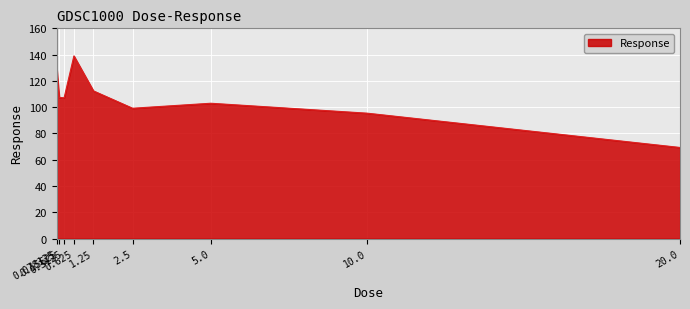

What is the minimum value shown in the chart?

69.3